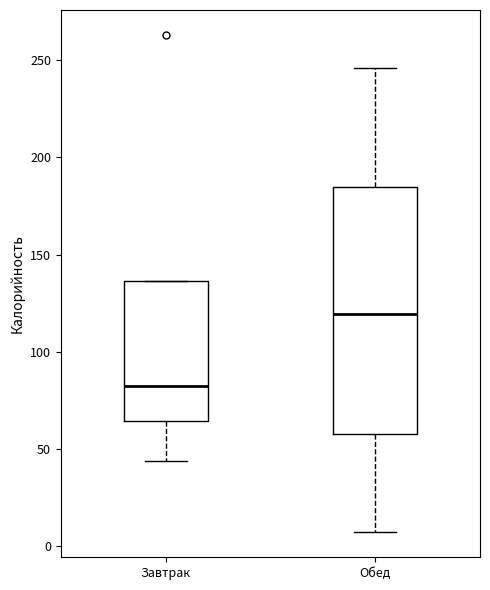

Comparing the boxes themselves (not the whiskers), which one is the tallest?

Обед